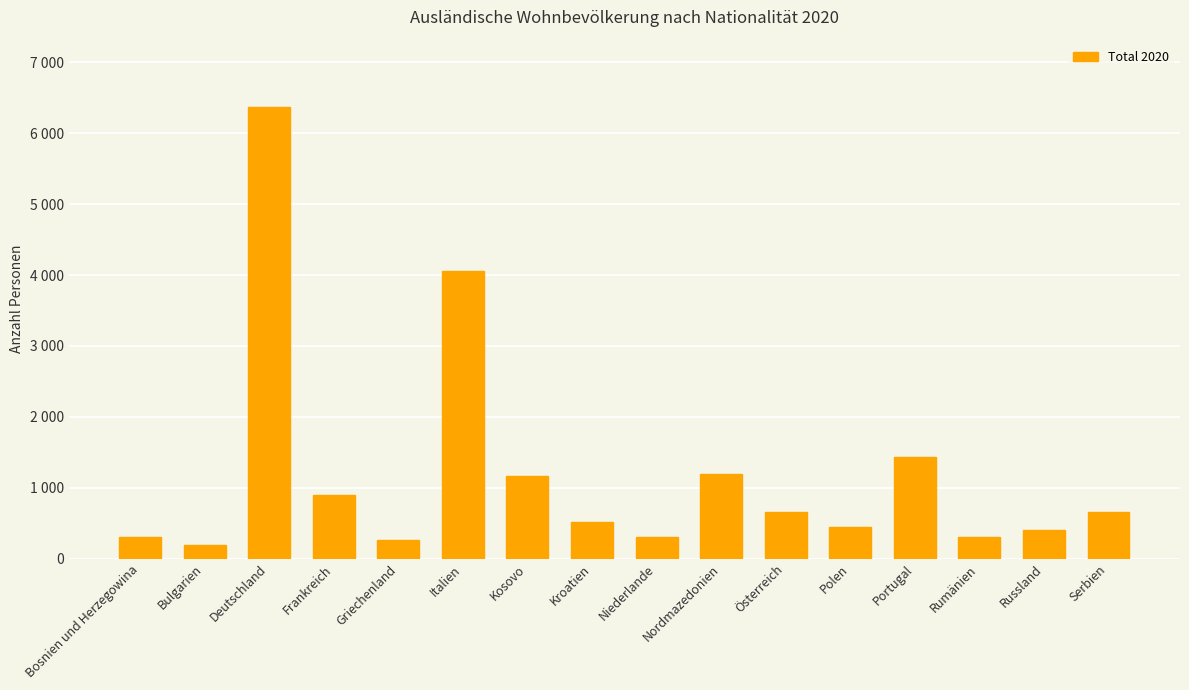

Reading left to right, what are all the values shown in this chart?

298	193	6366	900	255	4057	1168	509	306	1196	657	447	1426	311	408	654